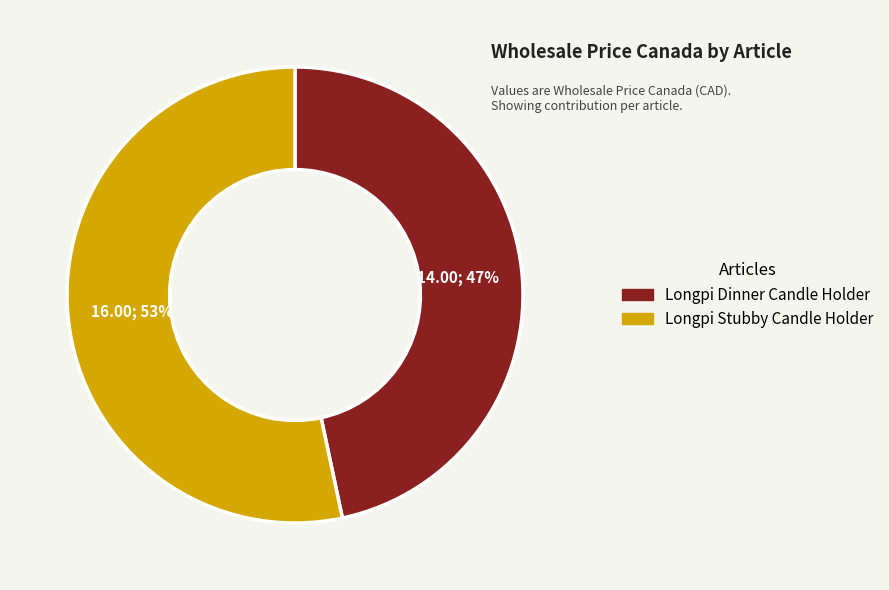

Count the number of slices in the pie.

2